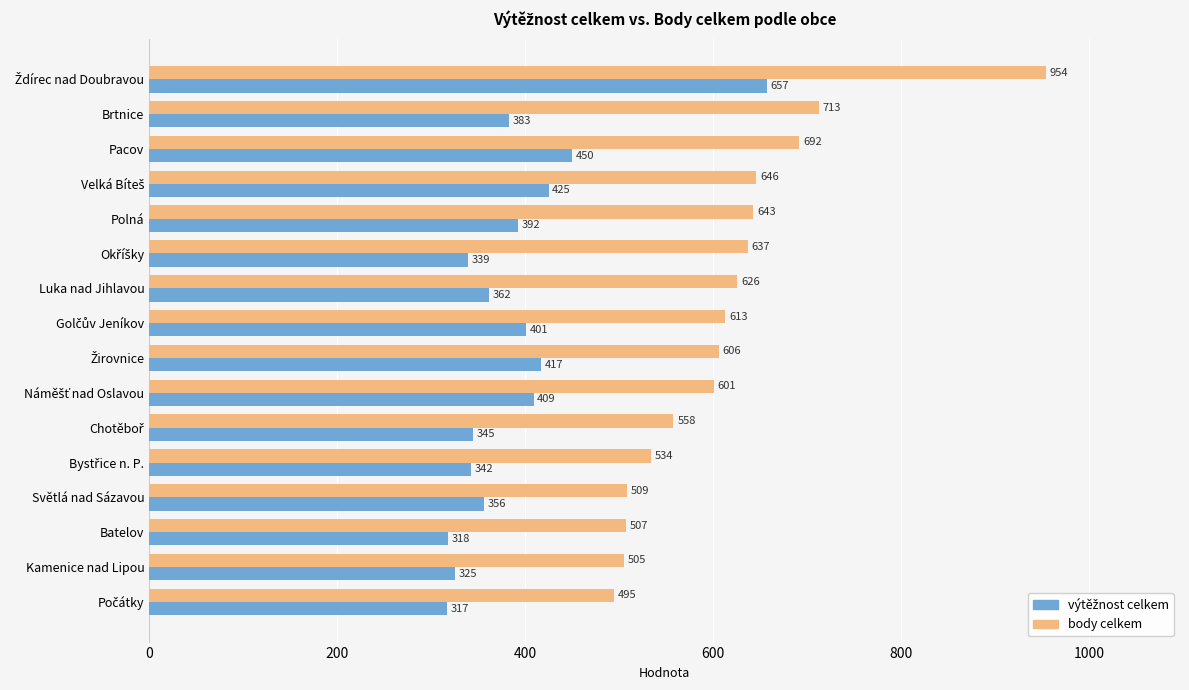

Count the number of categories in the chart.

16